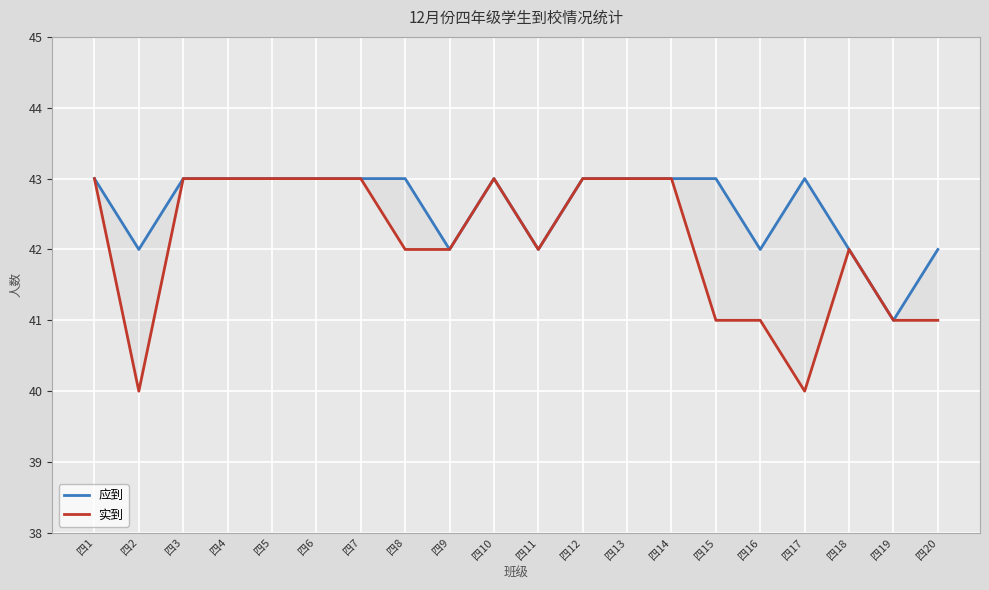

What is the value of the 实到 point at the 18th from the left?

42